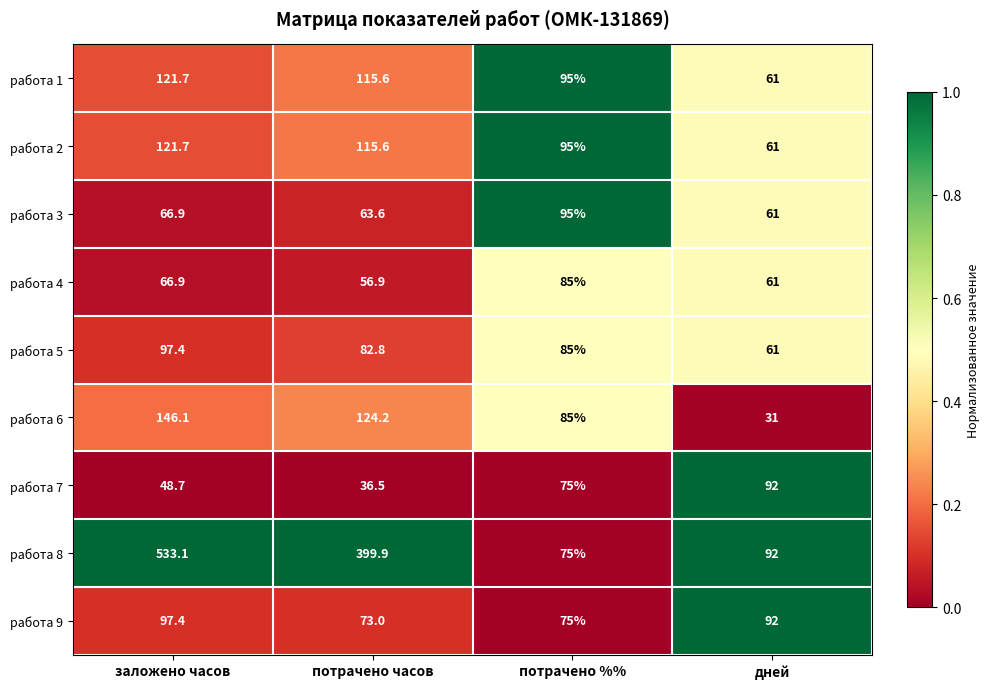

At how many categories does at least one series exceed 78?

4